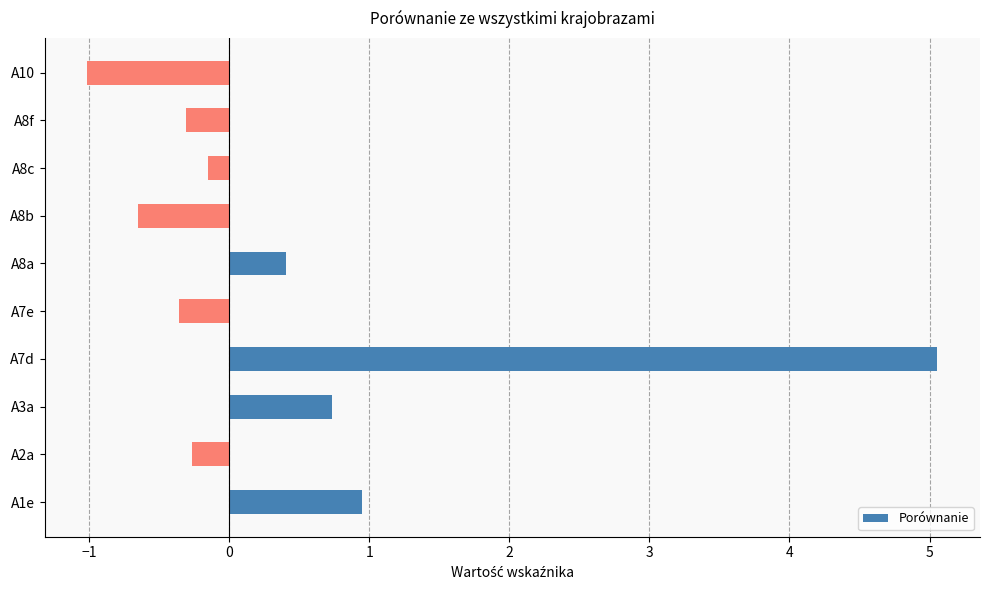

Is it true that the value at A3a is 0.7?

True